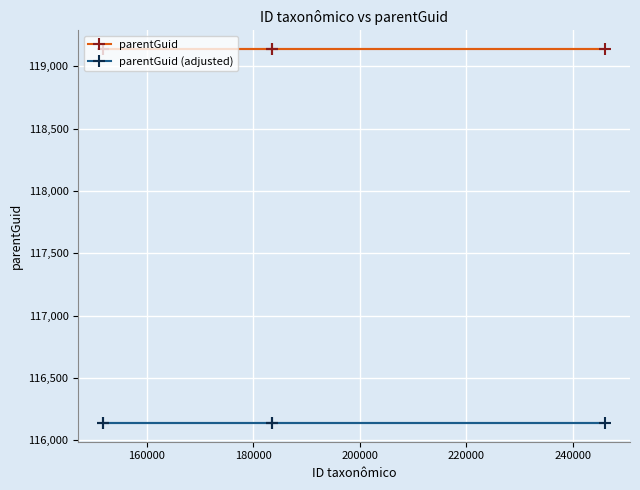

True or false: parentGuid and parentGuid (adjusted) intersect in this chart.

False